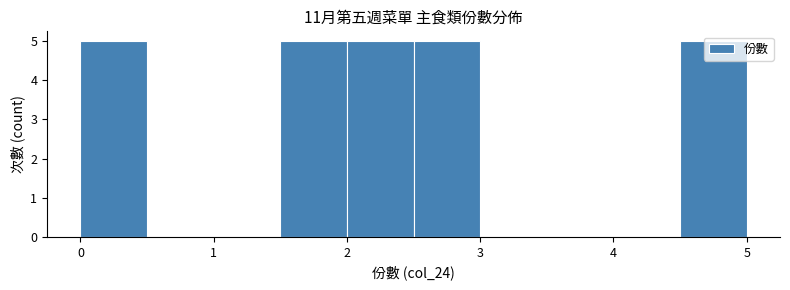

Reading left to right, transcribe this chart: for each bar, give the range it covers on the x-axis and its height. The values are not printed on the chart, so give them approximately, as read against the axis.

0.0 to 0.5: 5
0.5 to 1.0: 0
1.0 to 1.5: 0
1.5 to 2.0: 5
2.0 to 2.5: 5
2.5 to 3.0: 5
3.0 to 3.5: 0
3.5 to 4.0: 0
4.0 to 4.5: 0
4.5 to 5.0: 5